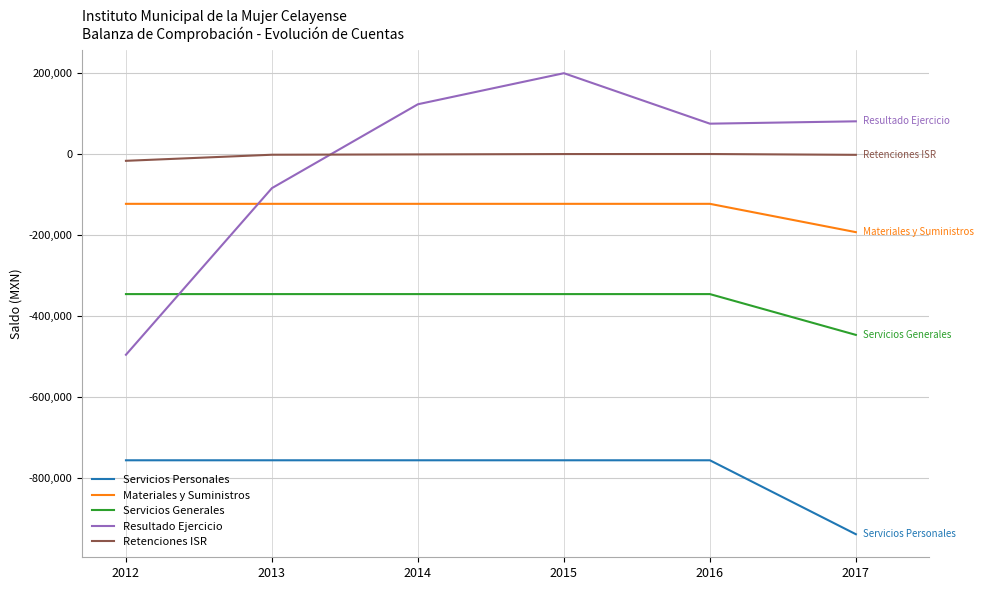

True or false: Materiales y Suministros and Retenciones ISR intersect in this chart.

False